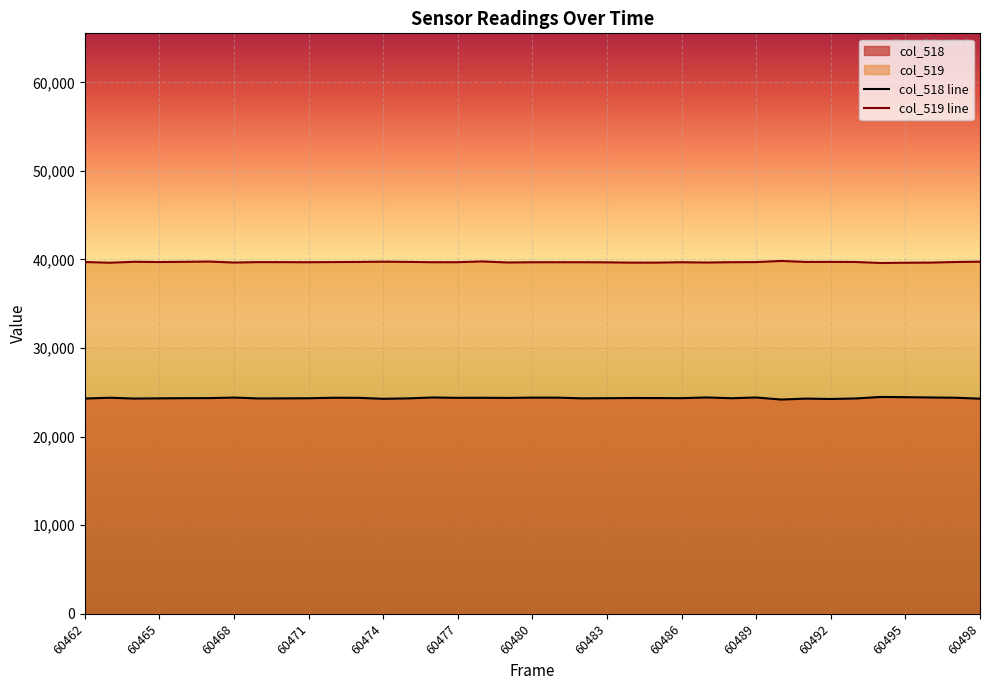

List the series in order of their overall mean, lowest first.

col_518 line, col_519 line